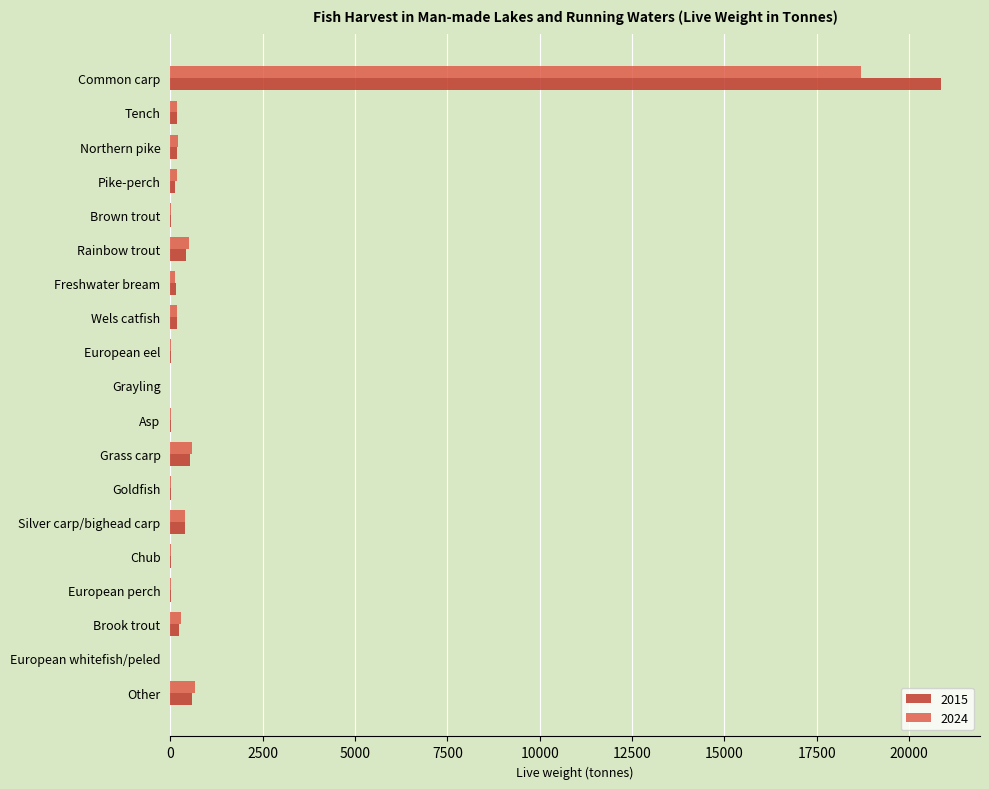

At which label does 2024 reach its peak?

Common carp